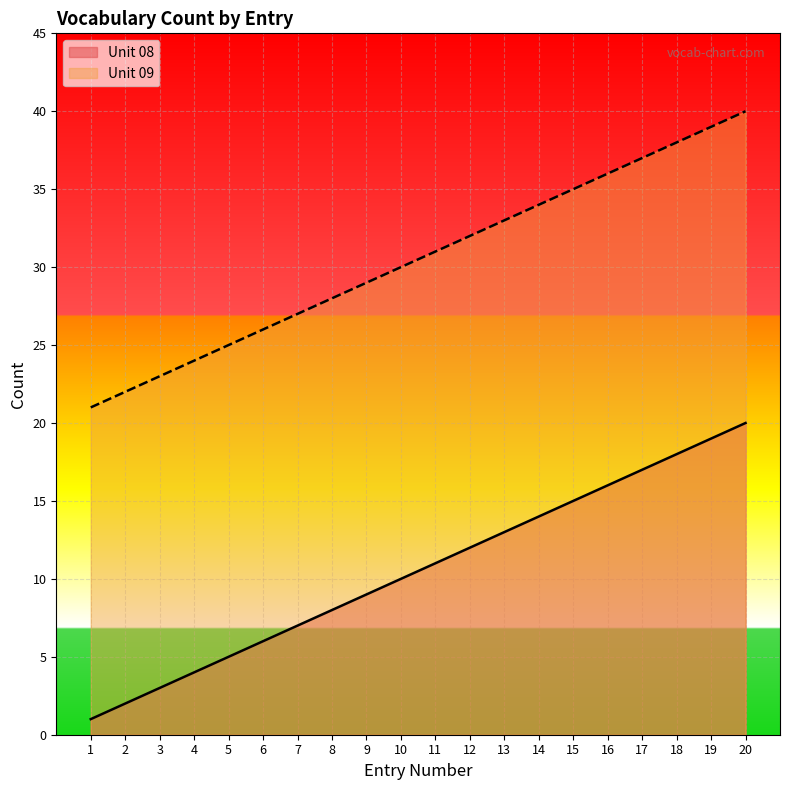

Rank the series by their maximum value, from highest to lowest.

Unit 09, Unit 08